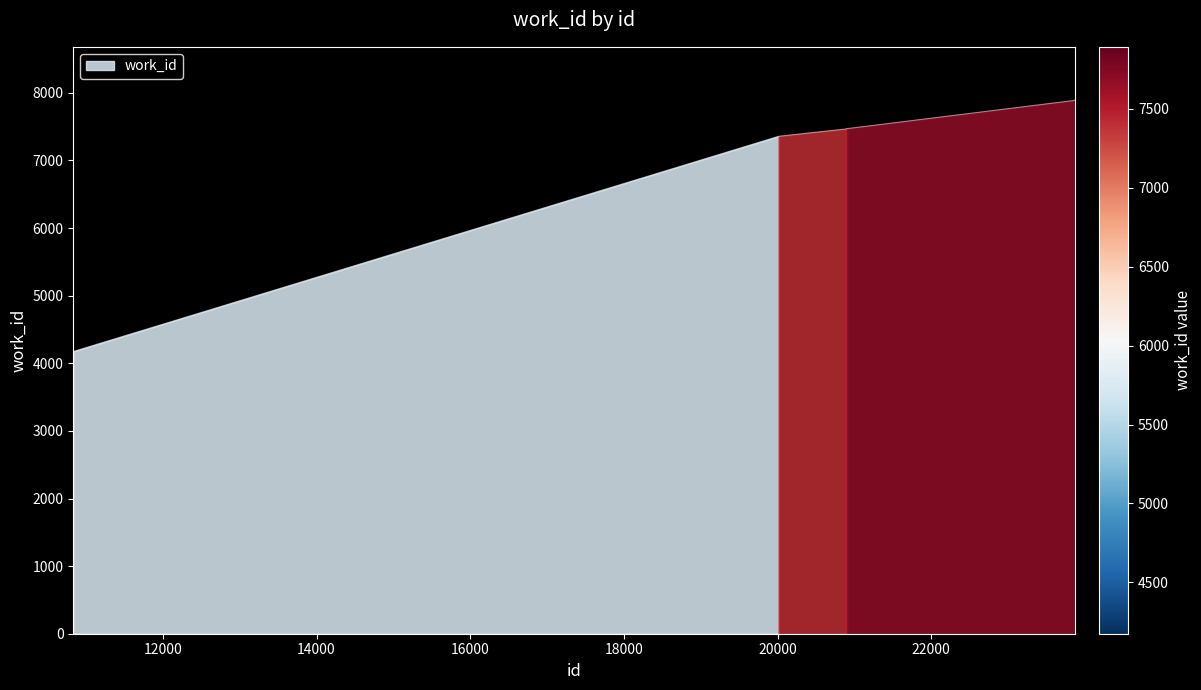

What is the difference between the maximum and minimum values?

3717